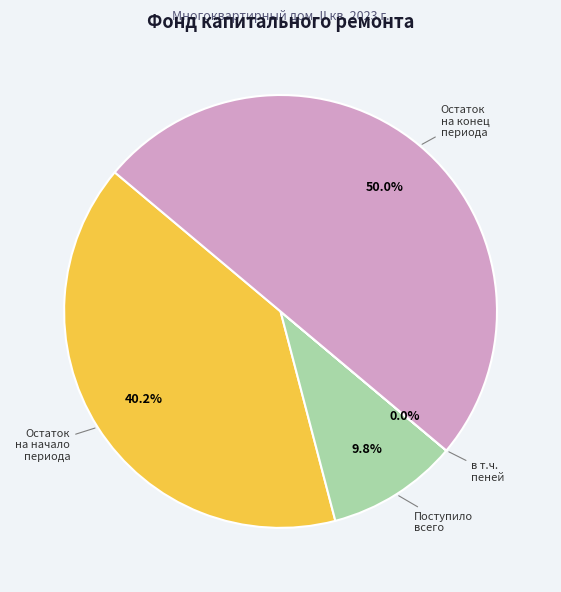

Do Остаток на начало периода and Остаток на конец периода together represent more than half of the pie?

Yes